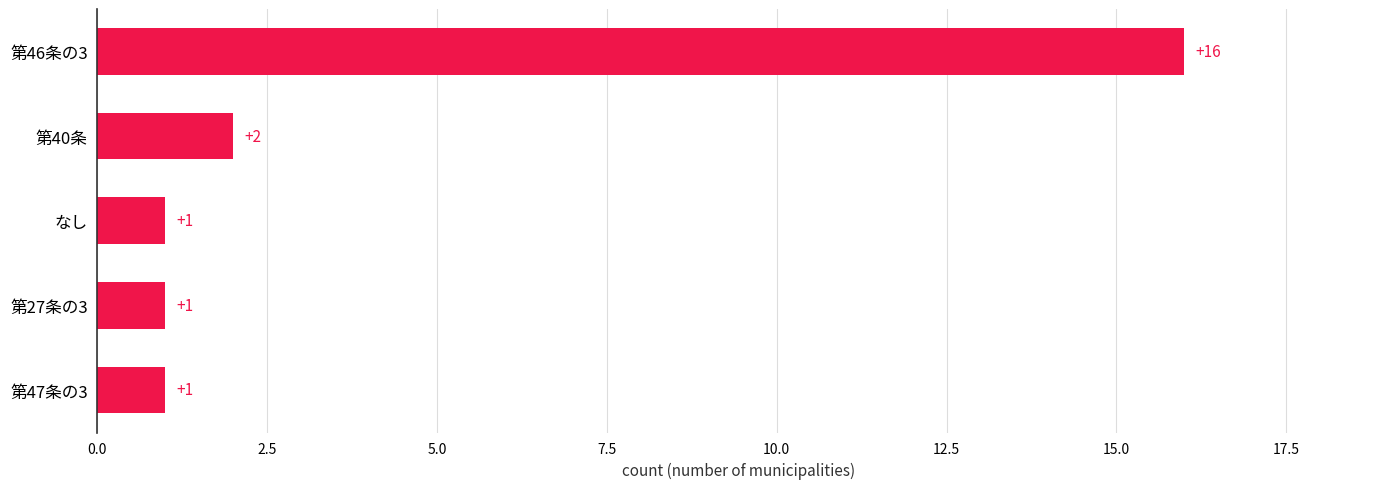

What is the difference between the maximum and second lowest values?

15